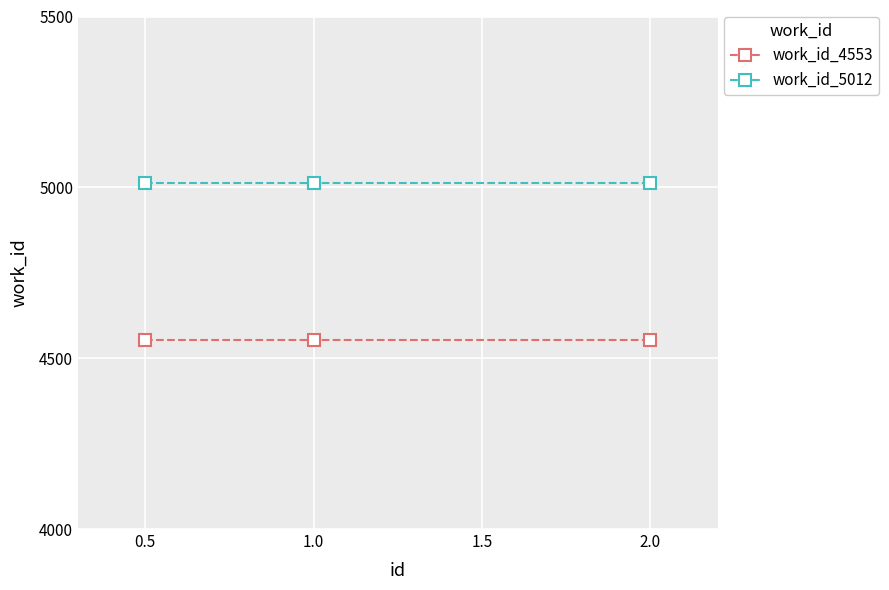

Reading left to right, transcribe all the data shown in this chart.

work_id_4553: 4553	4553	4553
work_id_5012: 5012	5012	5012